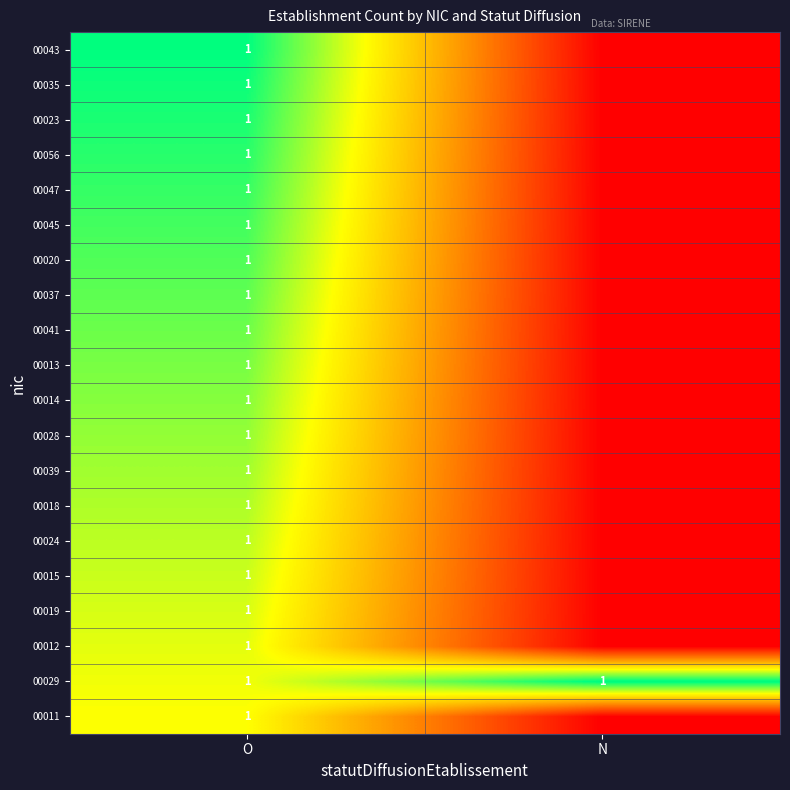

What is the total value across all series at O?

20